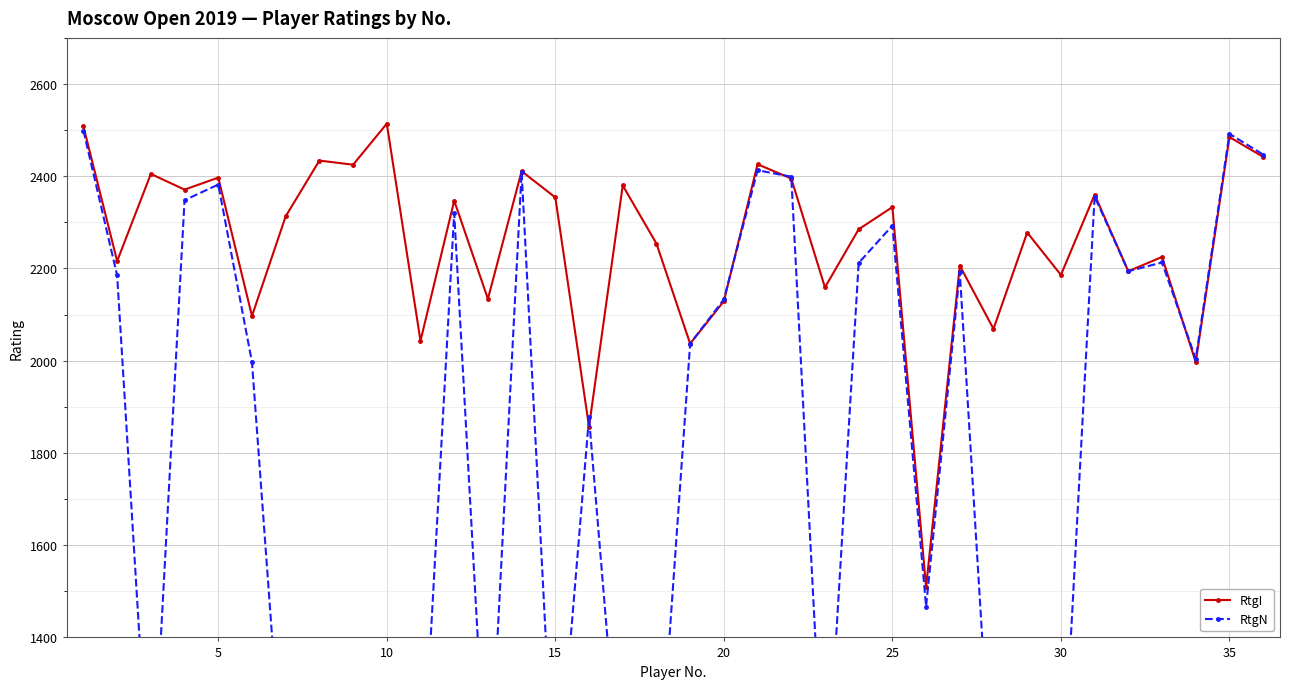

Which series has the largest range (max minus min)?

RtgN